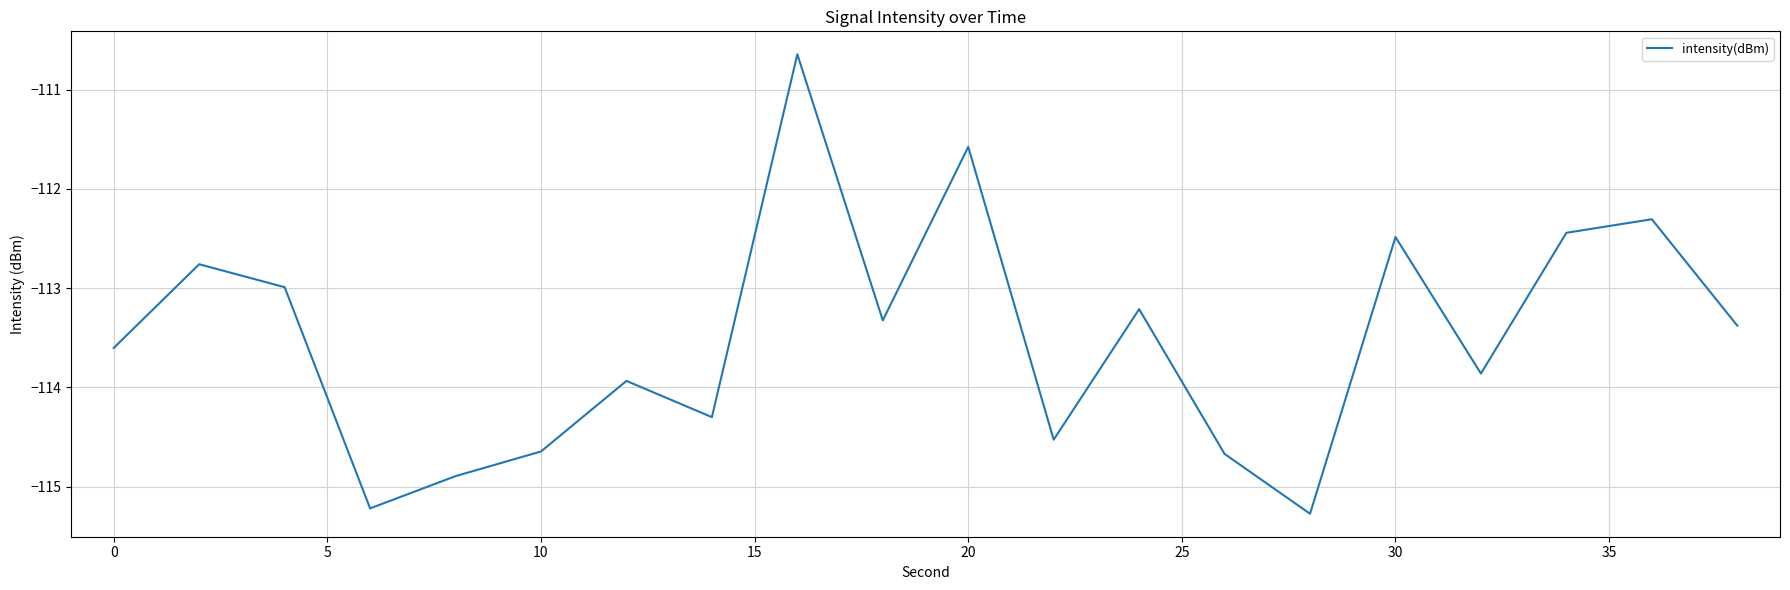

What is the minimum value shown in the chart?

-115.3